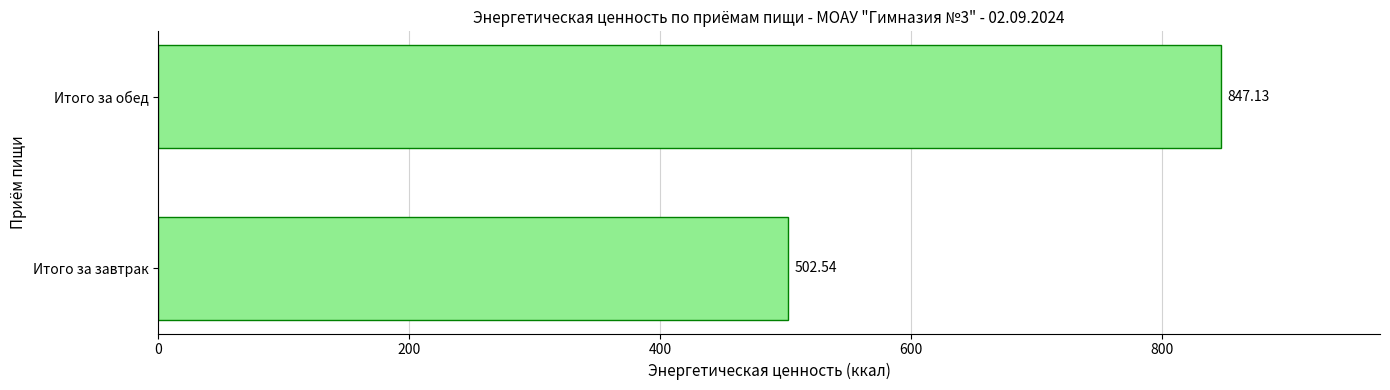

How many data points does each series have?

2